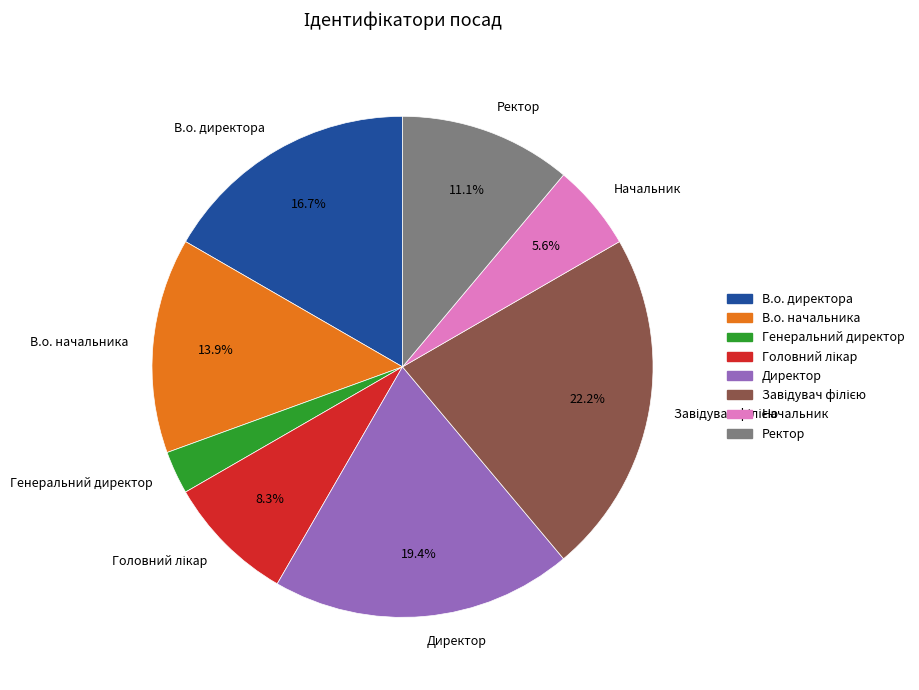

To the nearest percent, what is the average slice percentage?

12%